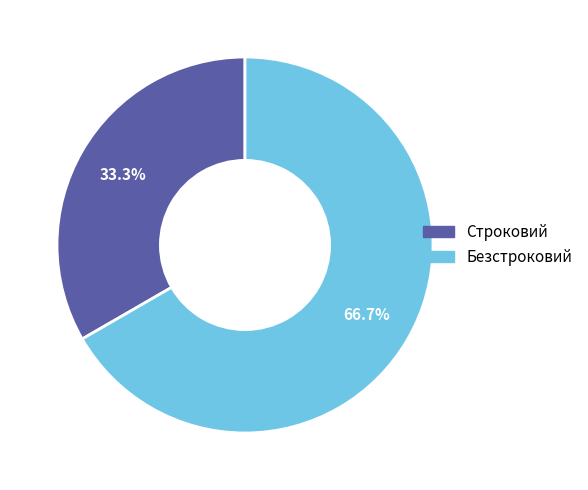

To the nearest percent, what percentage of the pie is Строковий?

33%